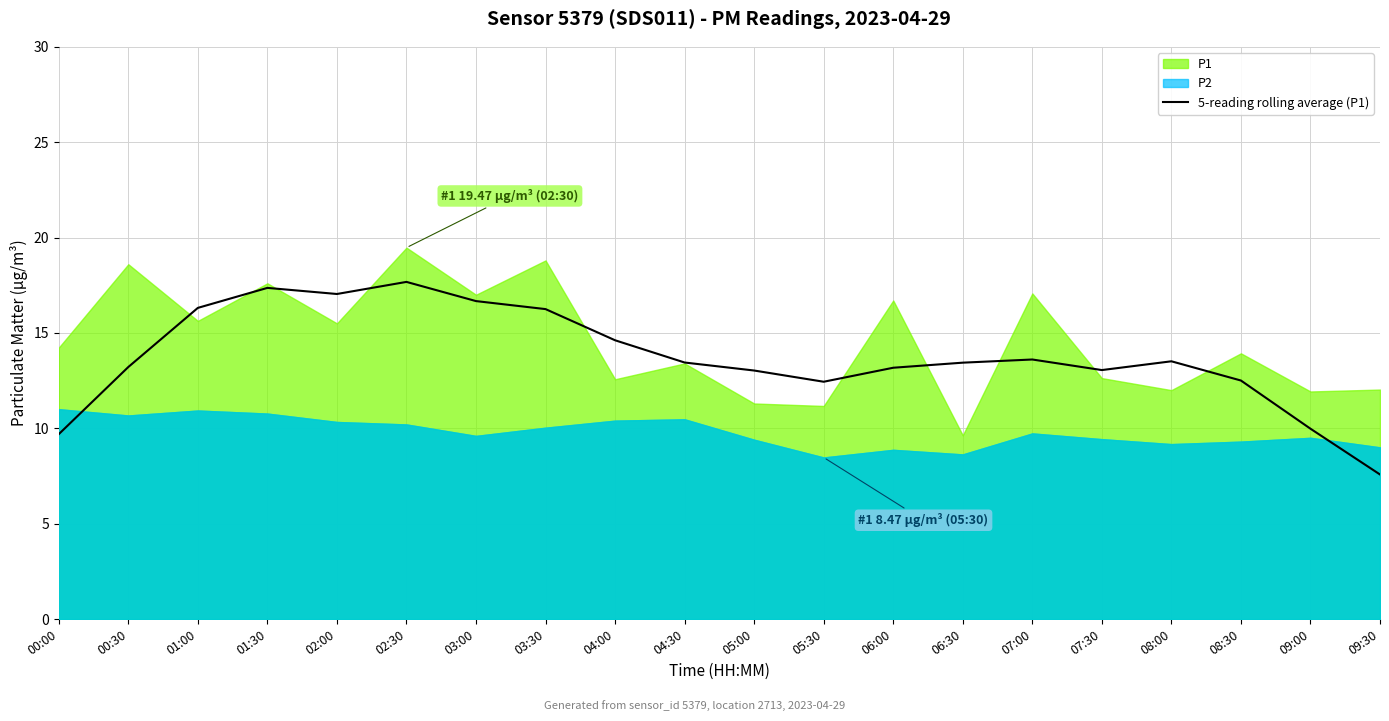

True or false: the data shows 28.8 at 02:30.

False